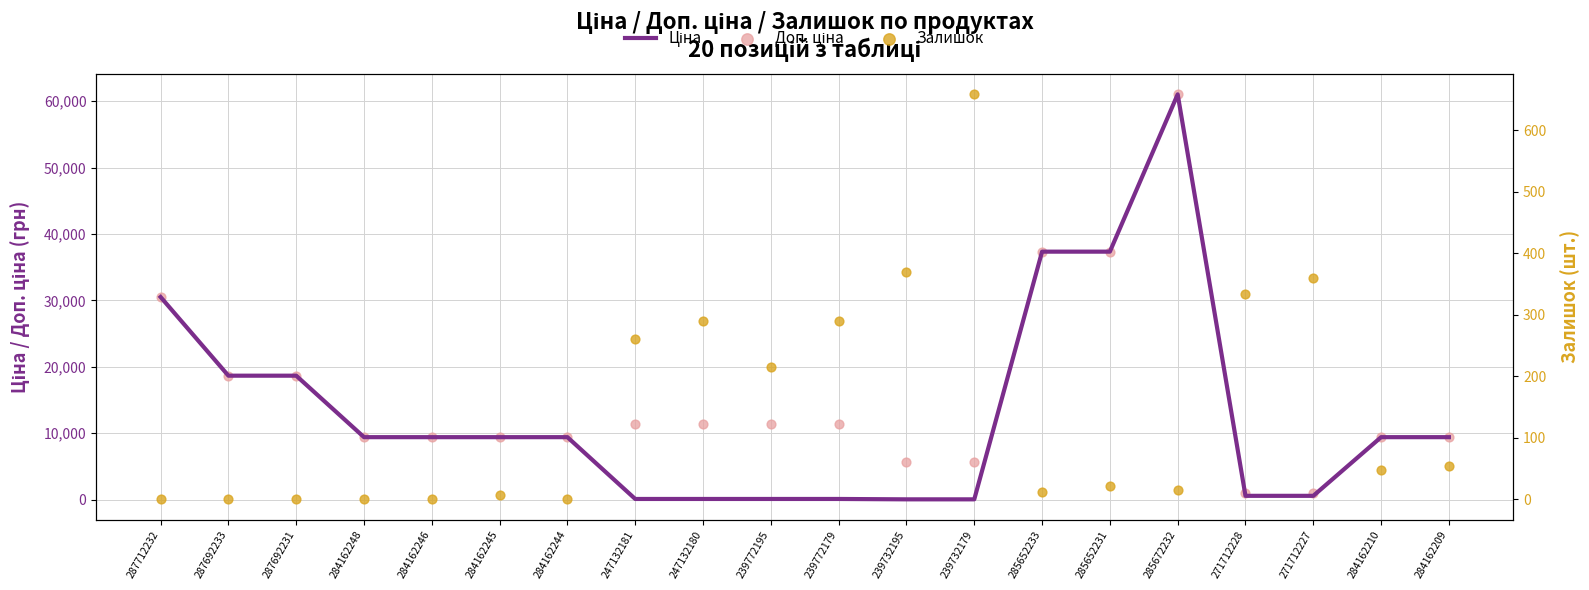

Which series reaches the maximum Y coordinate?

Ціна